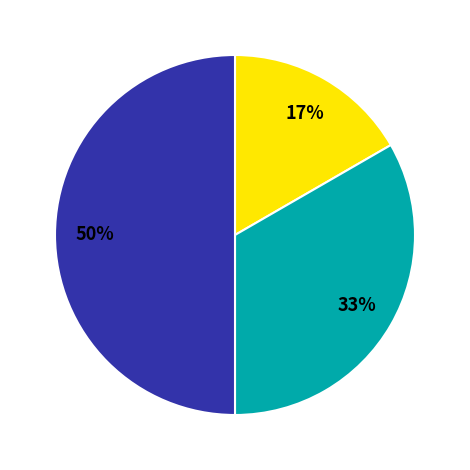

To the nearest percent, what is the average slice percentage?

33%